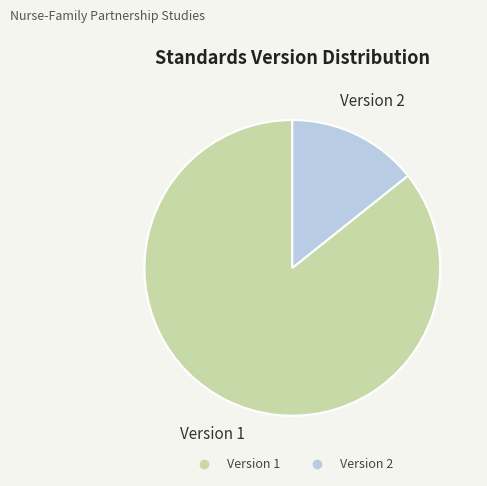

How many segments does this pie chart have?

2